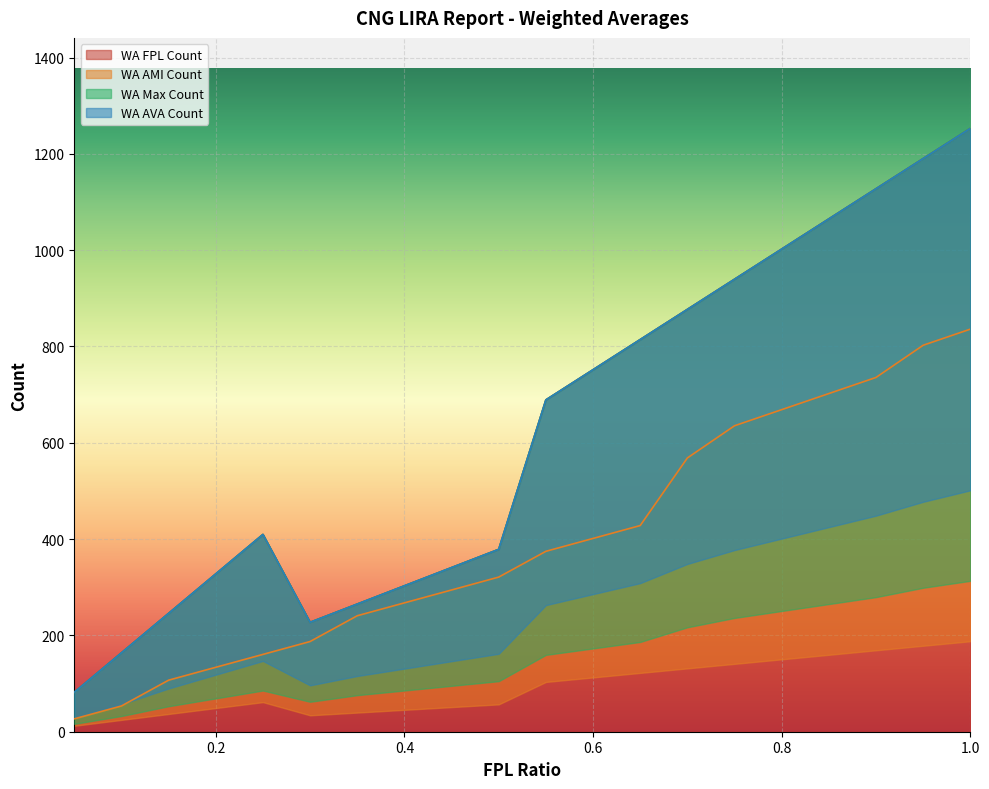

True or false: WA_AVA_Count and WA_FPL_Count cross at least once.

False